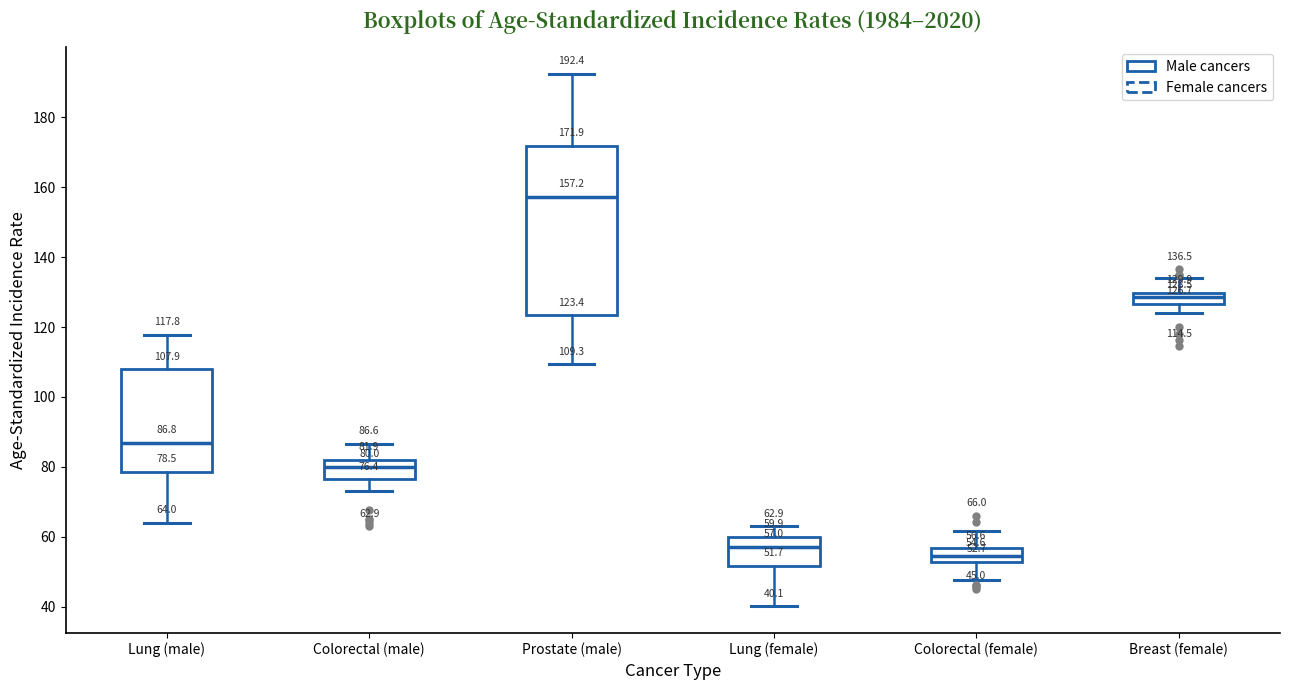

Which box has the lowest median line?

Colorectal (female)